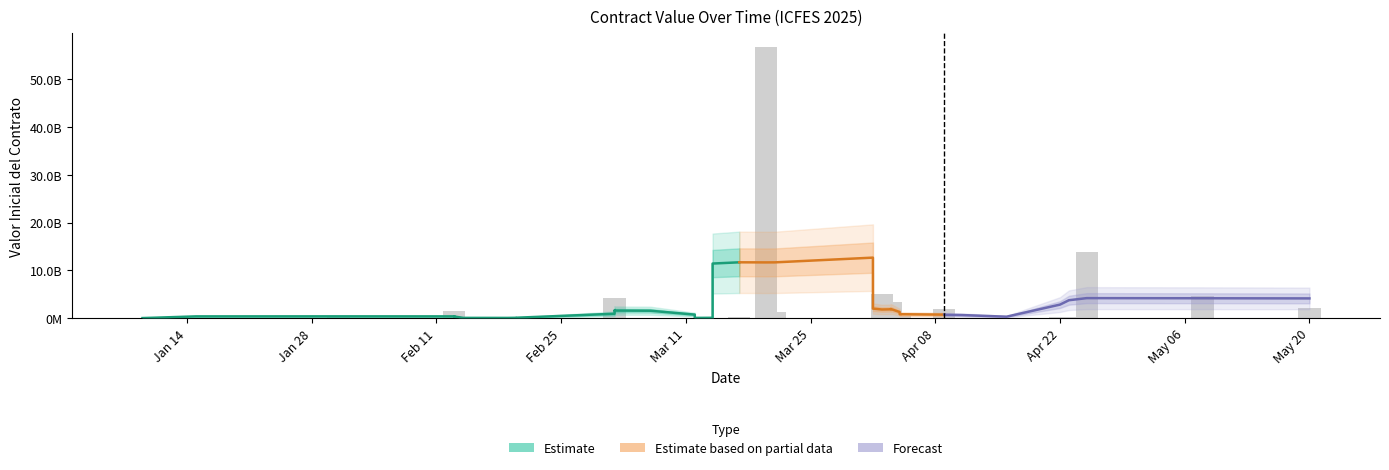

What is the greatest value displayed?

56763981111